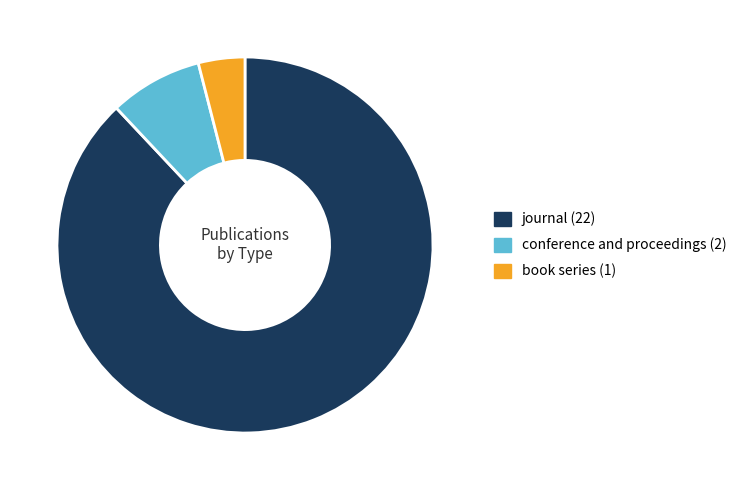

Approximately how many times larger is the value at book series compared to conference and proceedings?

0.5